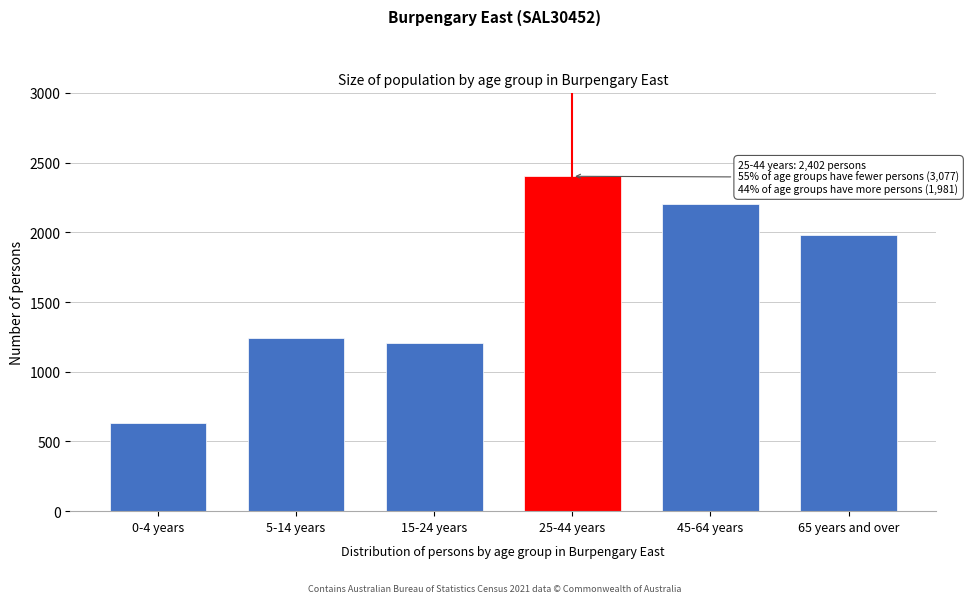

Reading right to left, what are all the values shown in this chart?

65 years and over=1981	45-64 years=2201	25-44 years=2402	15-24 years=1204	5-14 years=1240	0-4 years=632